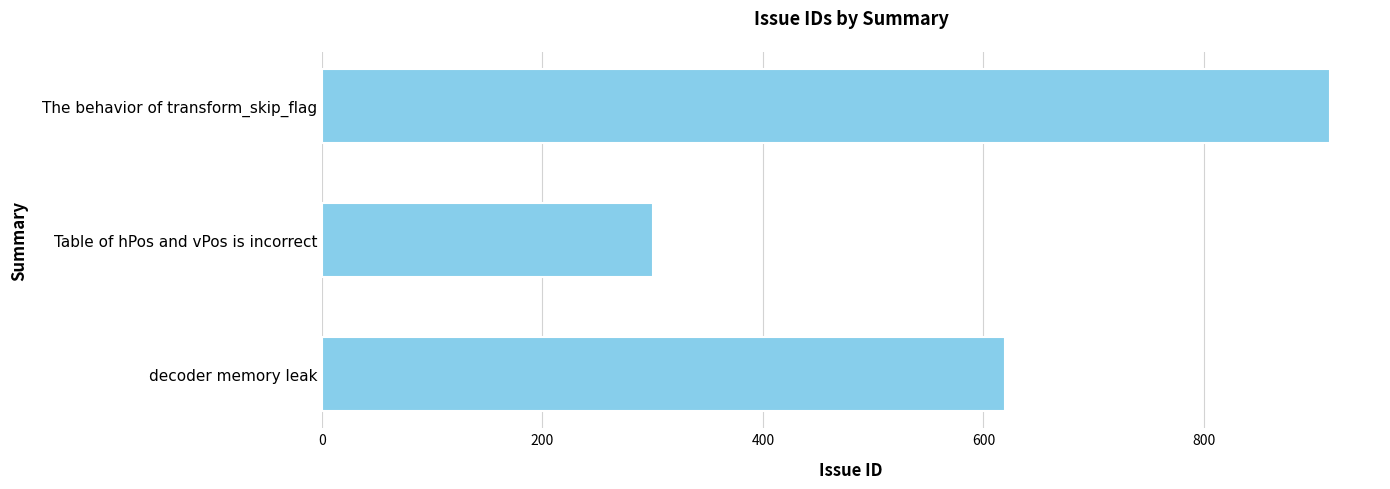

Between Table of hPos and vPos is incorrect and The behavior of transform_skip_flag, which is larger?

The behavior of transform_skip_flag